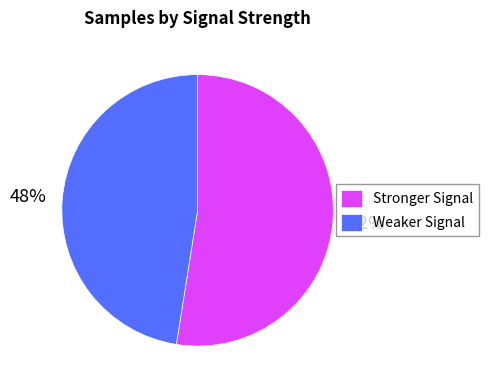

How many slices are in this pie chart?

2